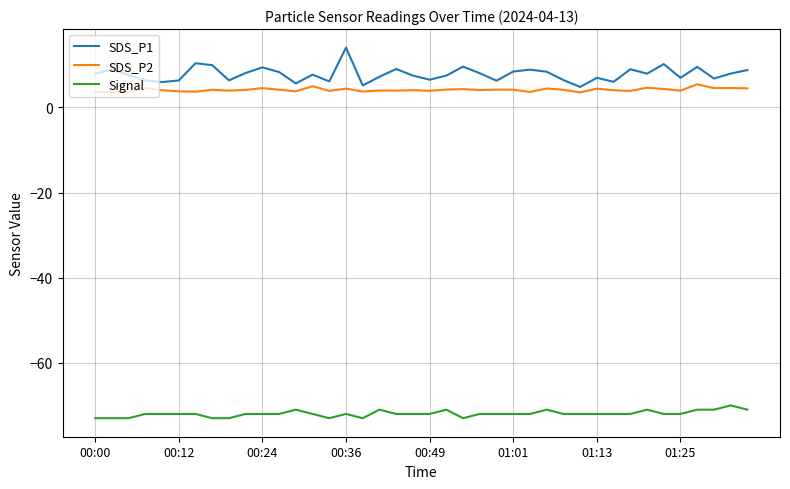

Which series has the widest spread of values?

SDS_P1